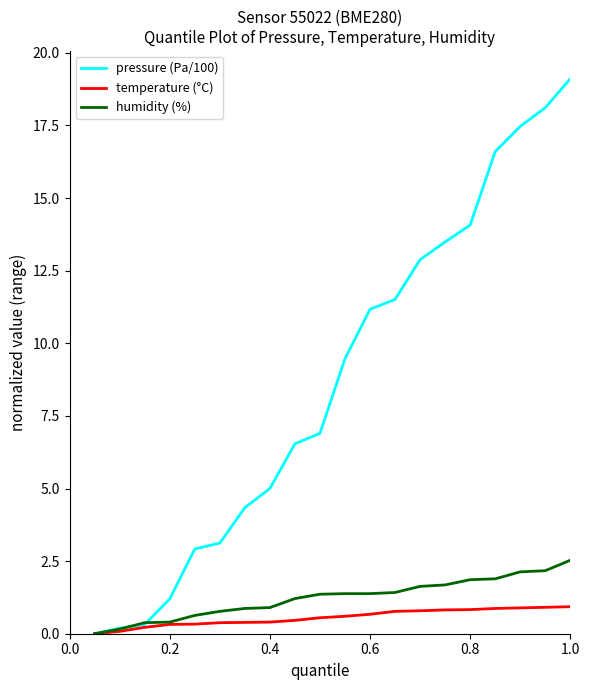

Which series has the largest range (max minus min)?

pressure (Pa/100)